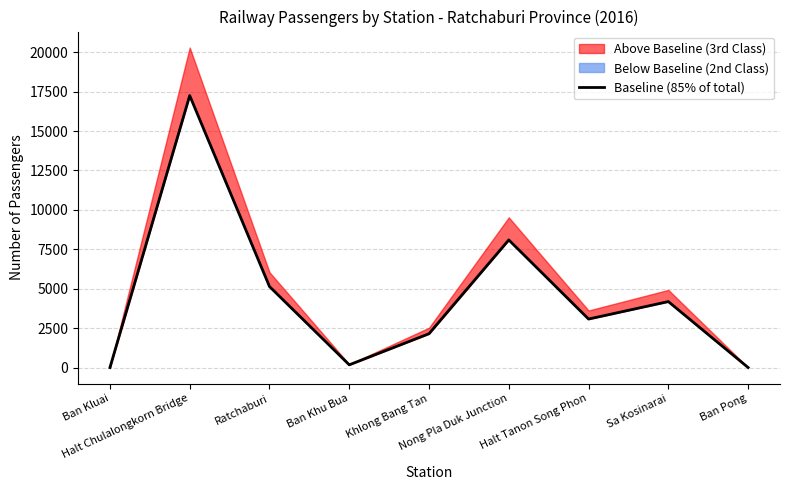

What is the maximum value shown in the chart?

17247.3